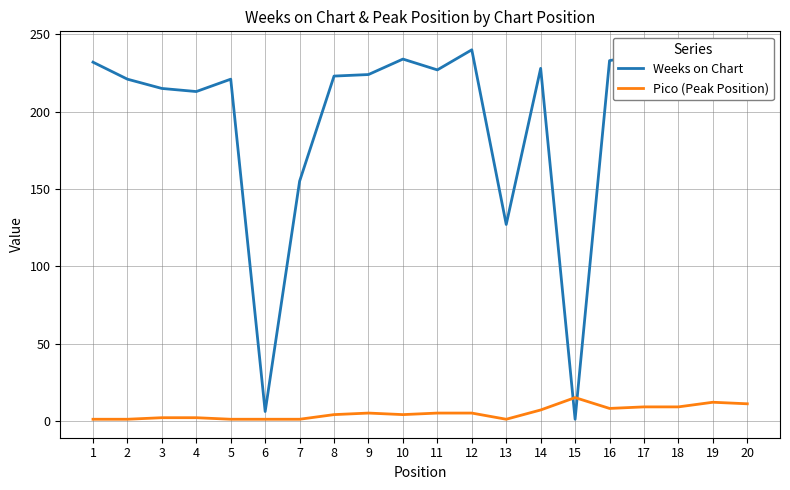

Rank the series at 13 from highest to lowest value.

Weeks on Chart, Pico (Peak Position)